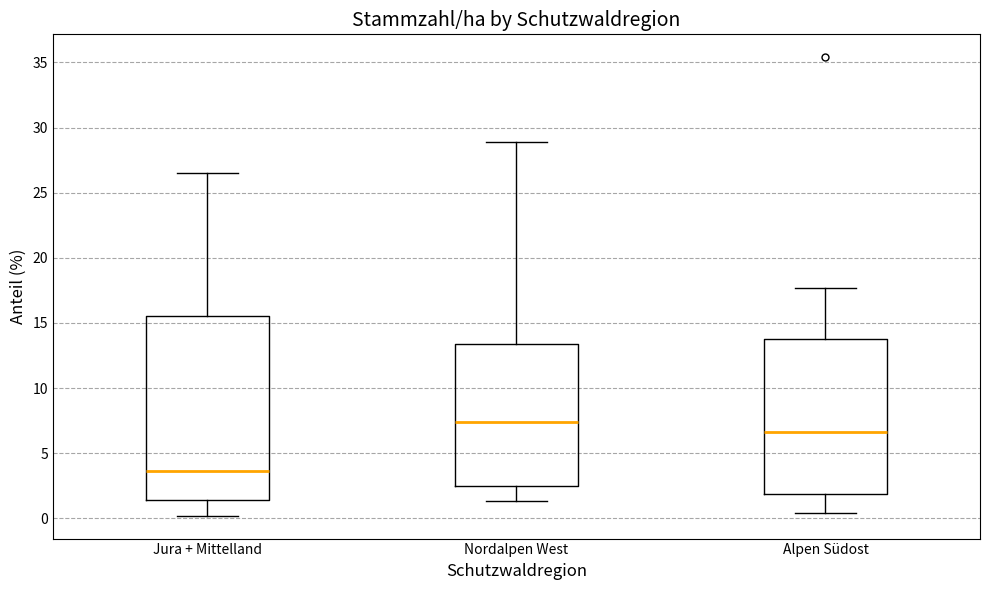

Which box has the lowest median line?

Jura + Mittelland